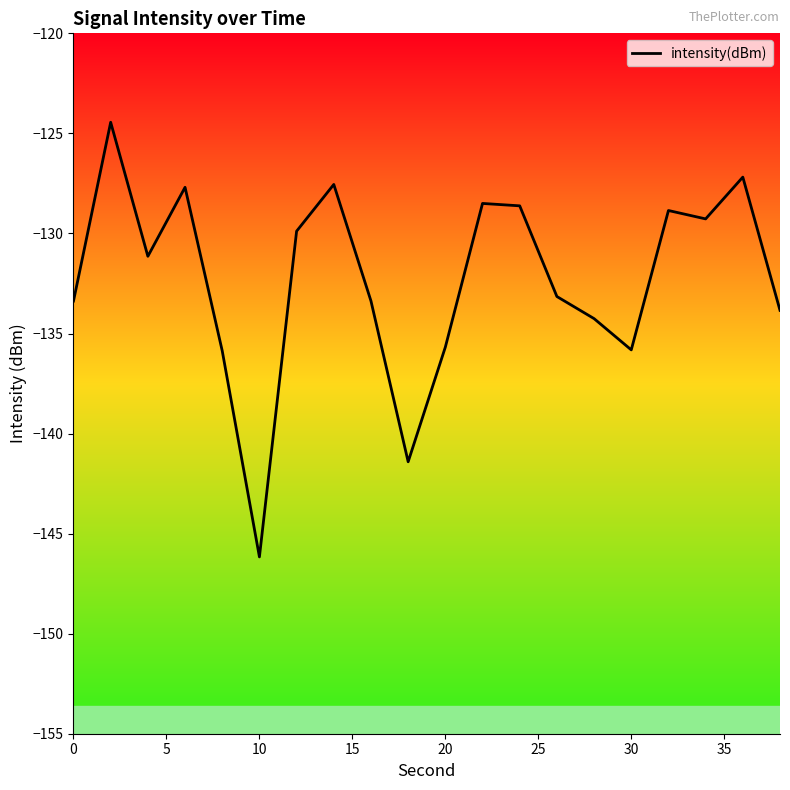

What is the difference between the maximum and minimum values?

21.7